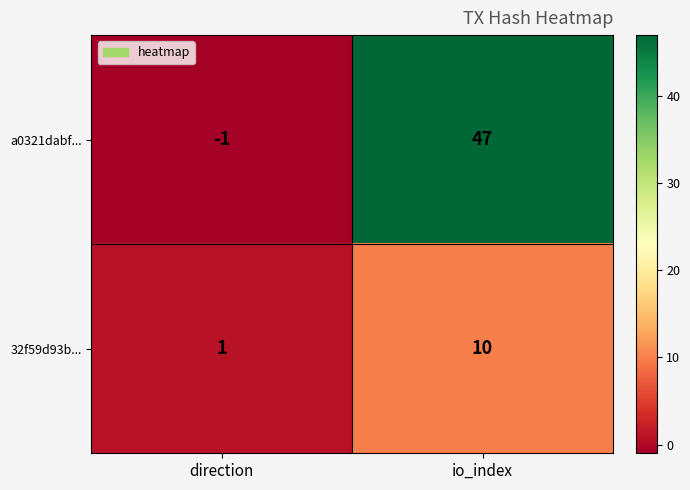

Where is 32f59d93b... nearest to the value 5?

direction